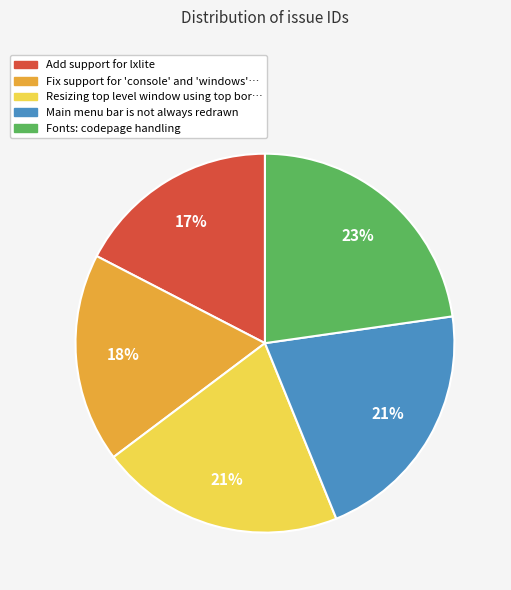

To the nearest percent, what is the average slice percentage?

20%